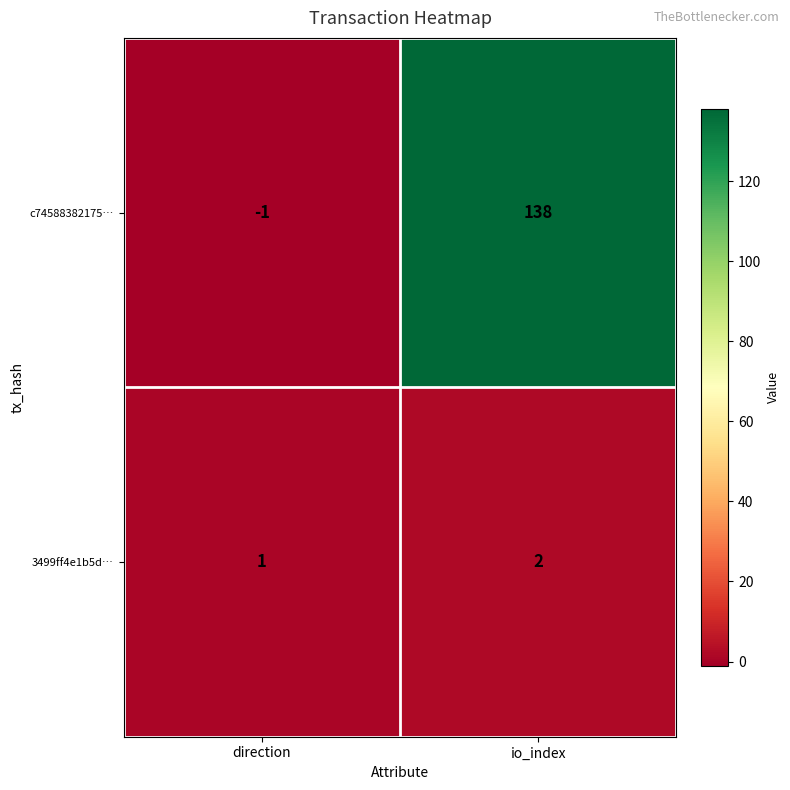

The value of c74588382175… at direction is -1. True or false?

True